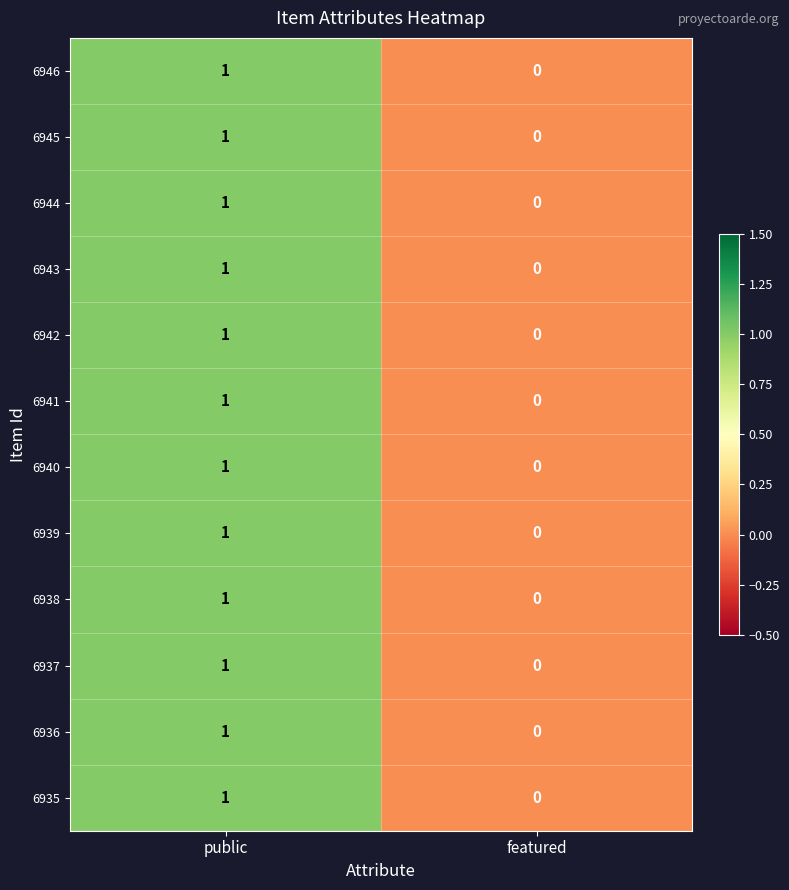

Reading left to right, what are all the values shown in this chart?

6946: 1	0
6945: 1	0
6944: 1	0
6943: 1	0
6942: 1	0
6941: 1	0
6940: 1	0
6939: 1	0
6938: 1	0
6937: 1	0
6936: 1	0
6935: 1	0